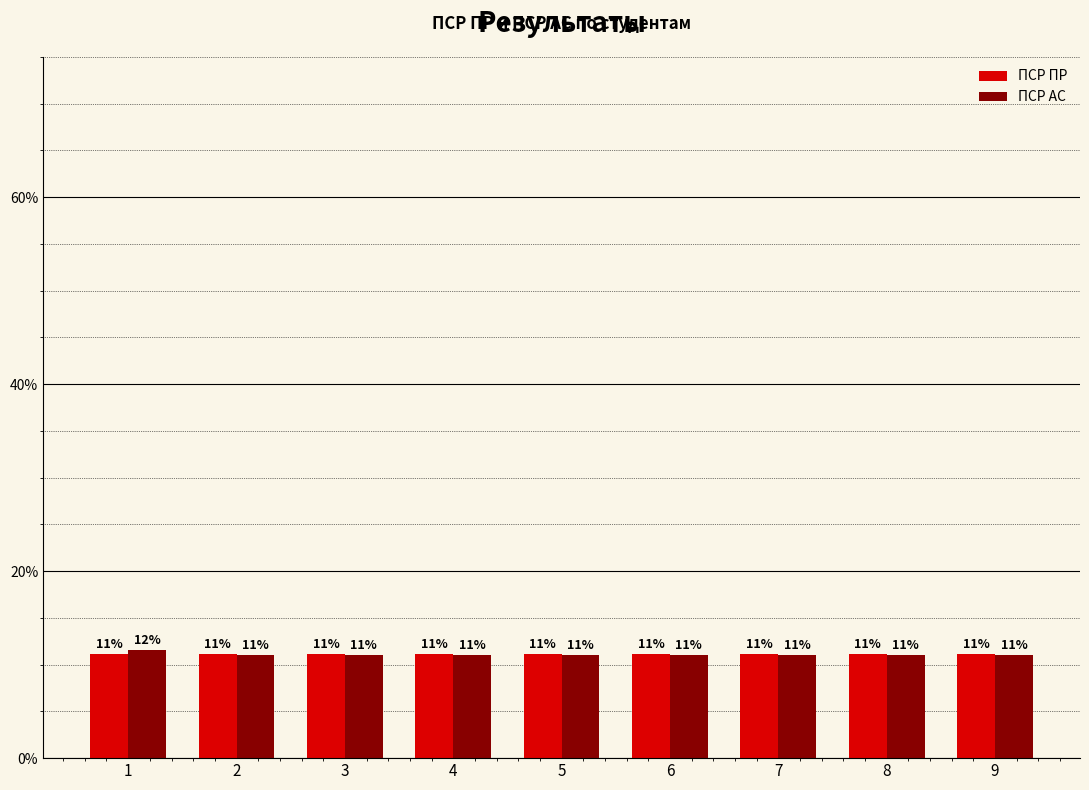

How many distinct data groups are displayed?

2